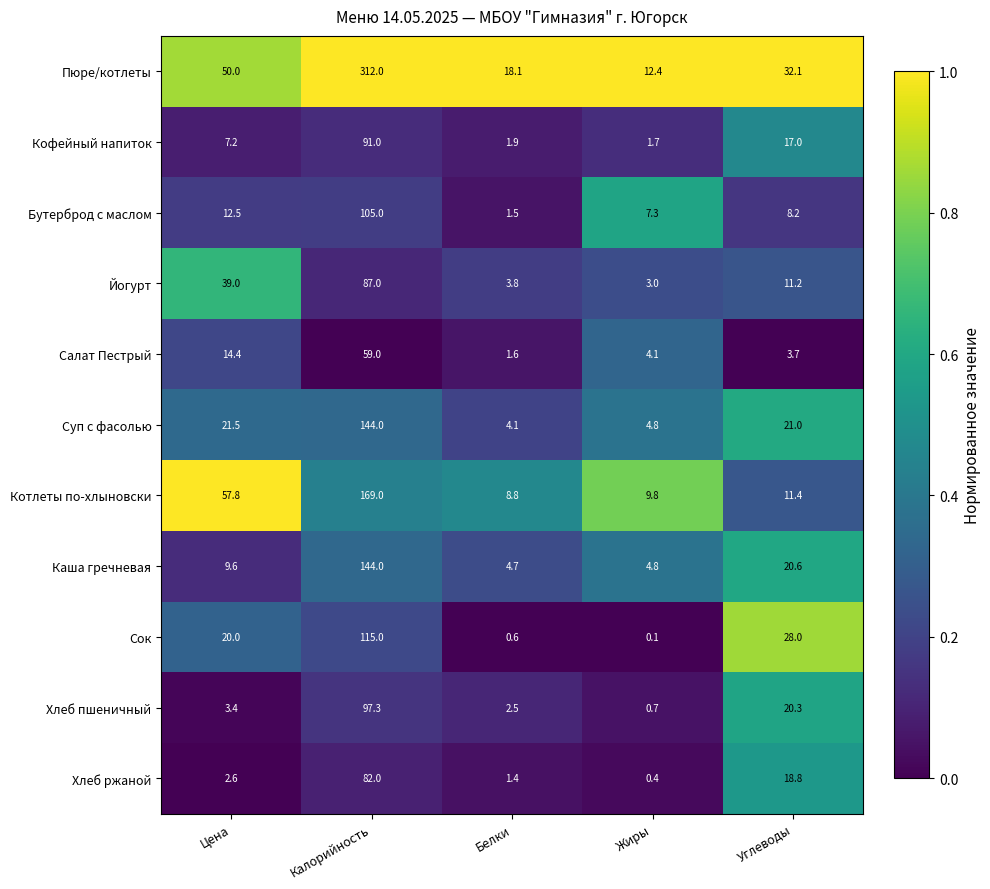

What is the average value of the Пюре/котлеты series?

84.9